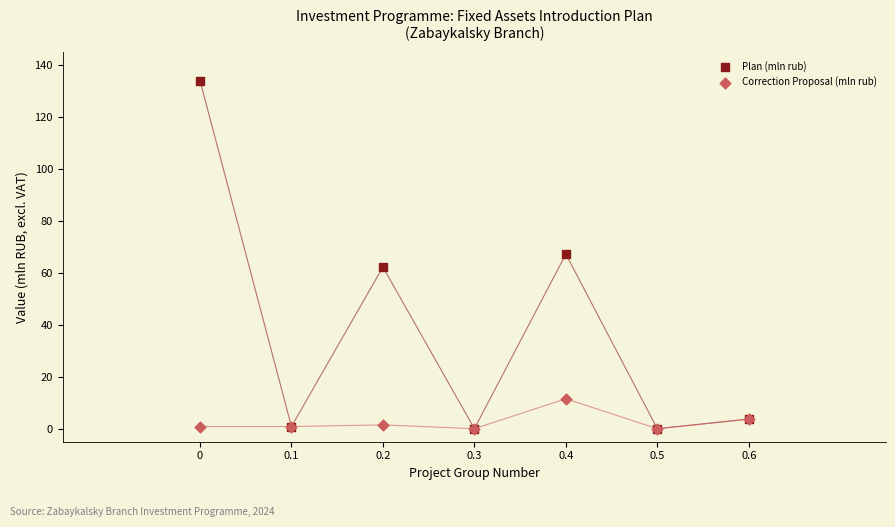

What are all the series names shown in the legend?

Plan (mln rub), Correction Proposal (mln rub)